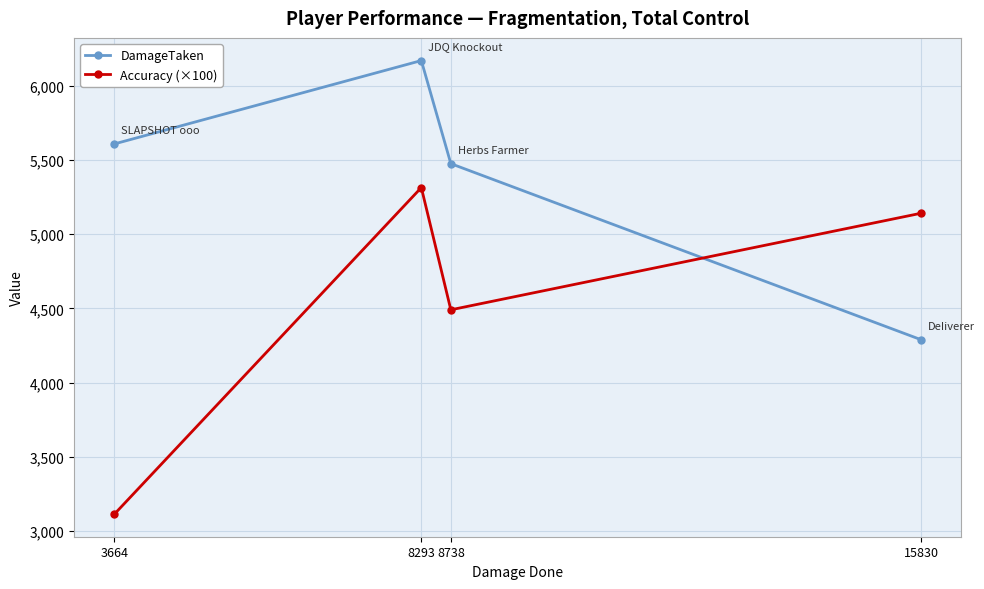

Rank the series at 8738 from lowest to highest value.

Accuracy (×100), DamageTaken